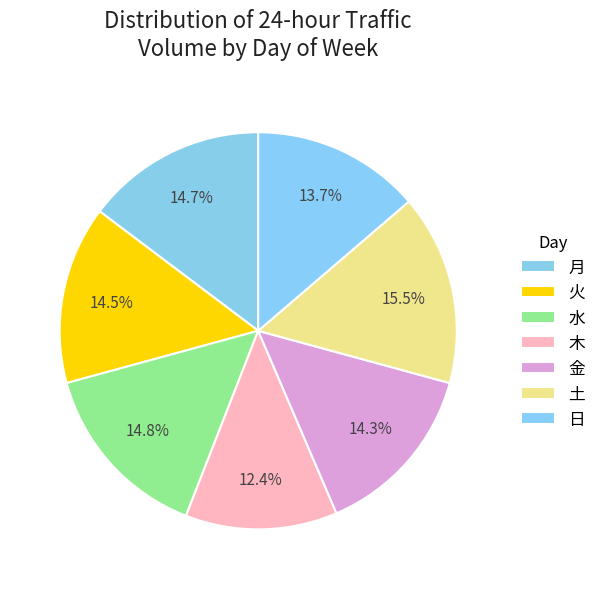

The 水 slice represents 8% of the pie. True or false?

False